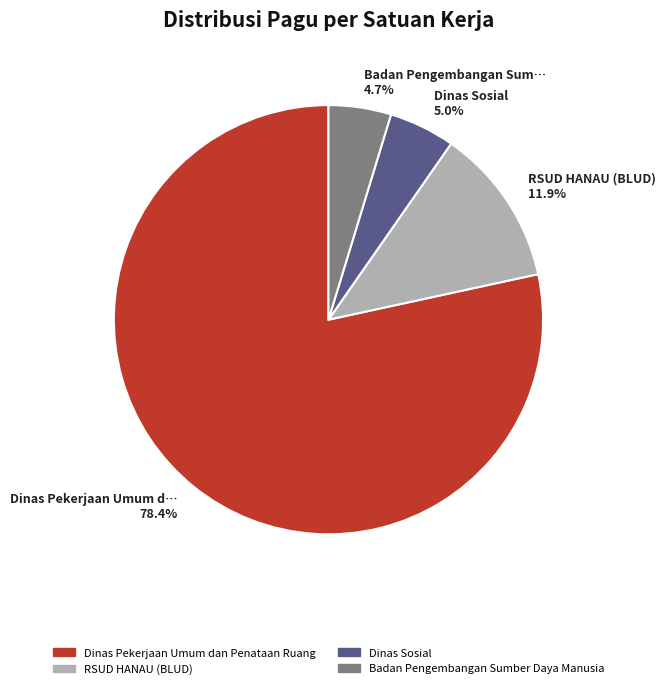

How many slices are in this pie chart?

4